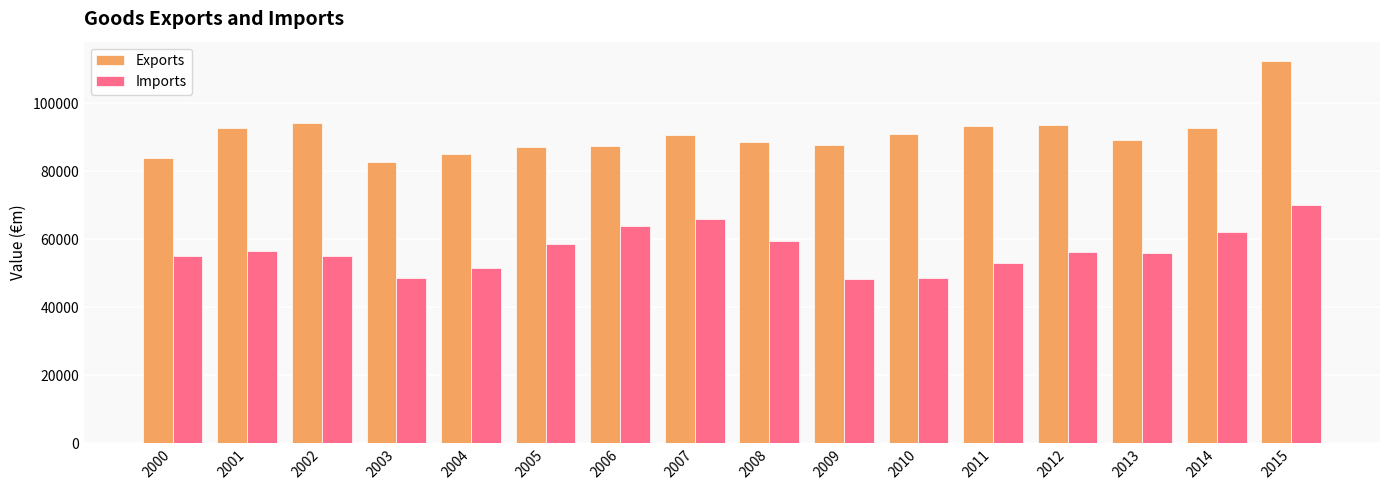

What is the value of the Exports bar at the 15th from the left?

92615.9